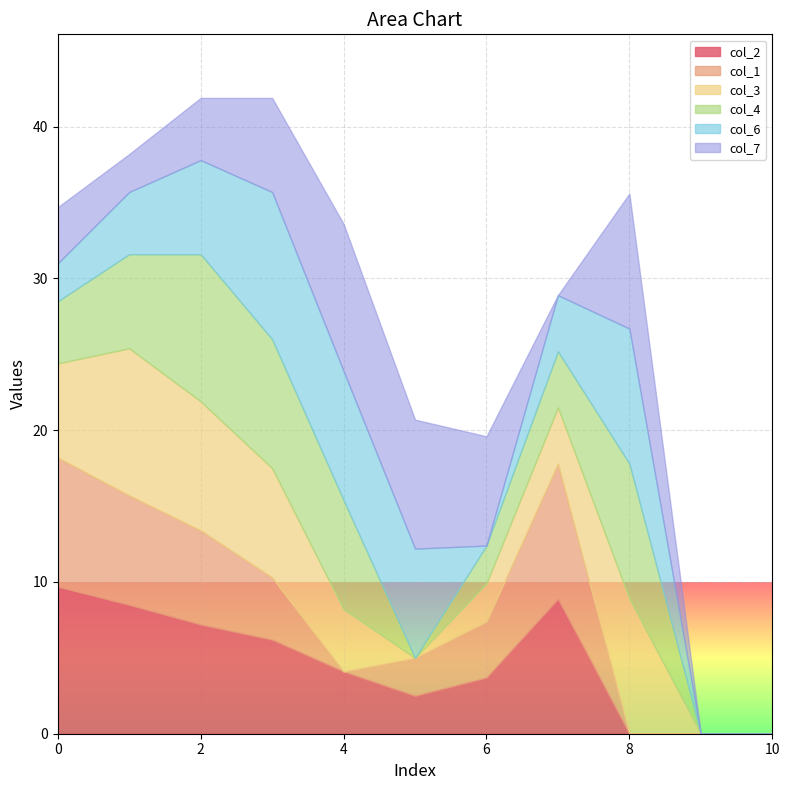

How many values in the col_7 series exceed 4?

6